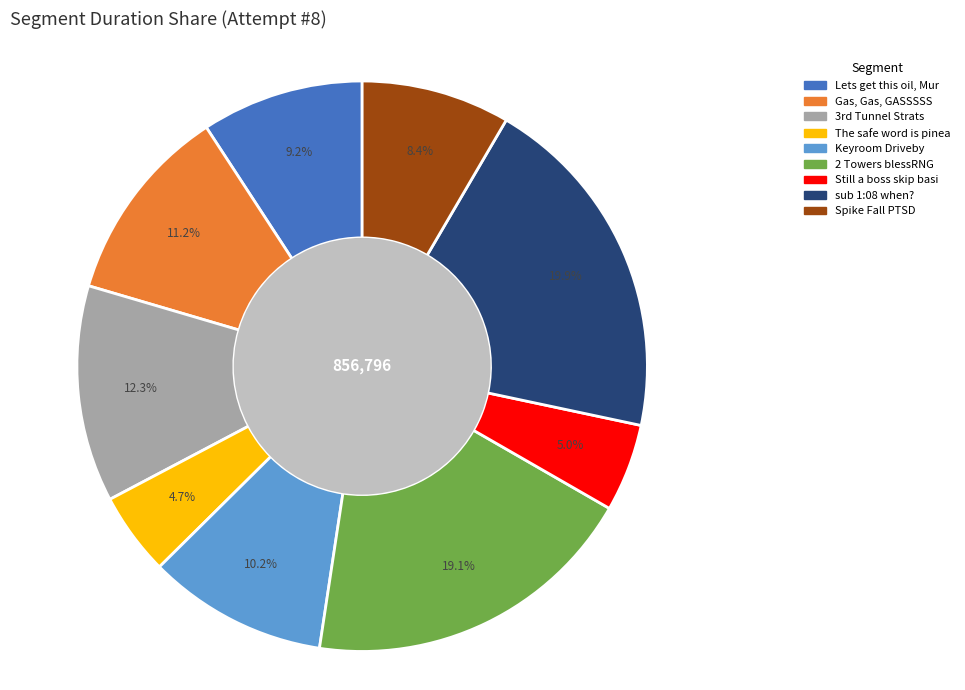

Is there a majority slice in this chart?

No